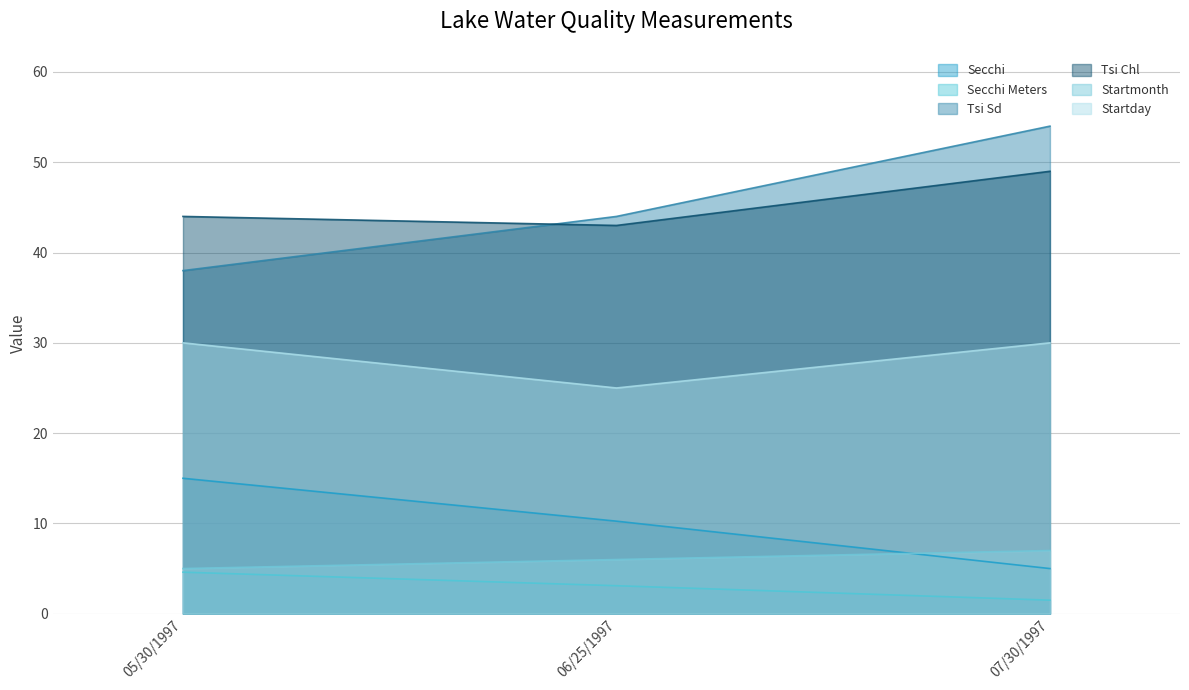

At how many categories does at least one series exceed 5?

3